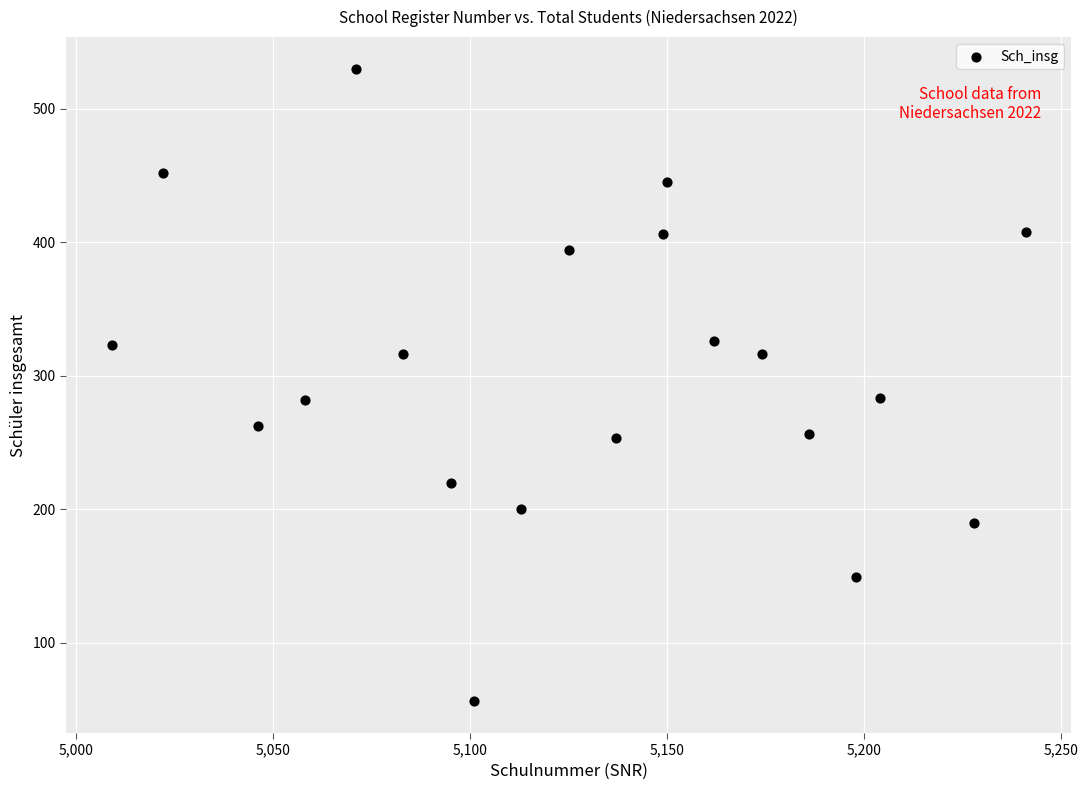

What is the range of X values (max minus min)?

232